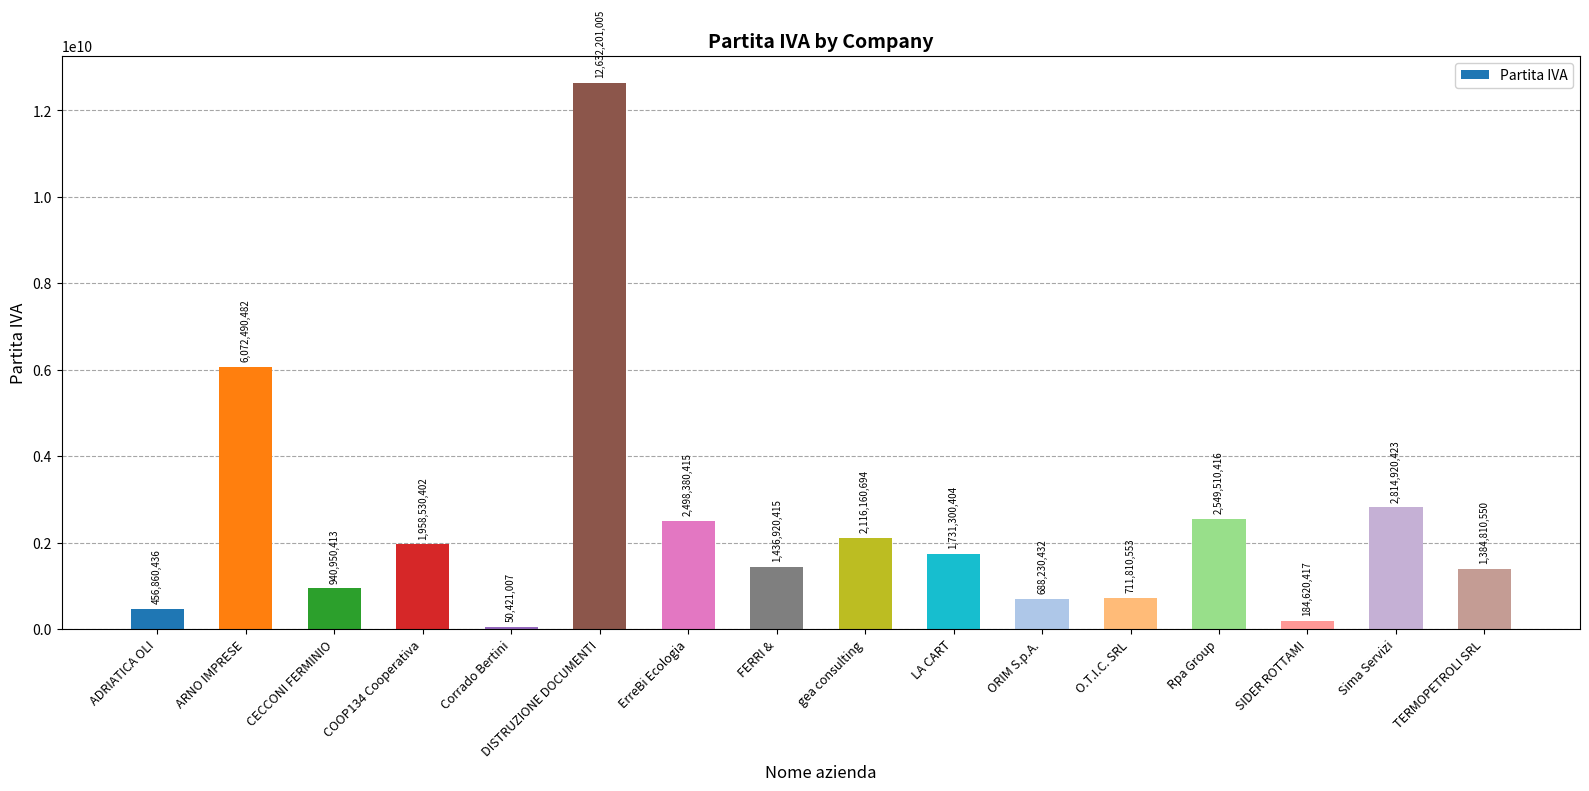

True or false: the data shows 2116160694 at gea consulting.

True